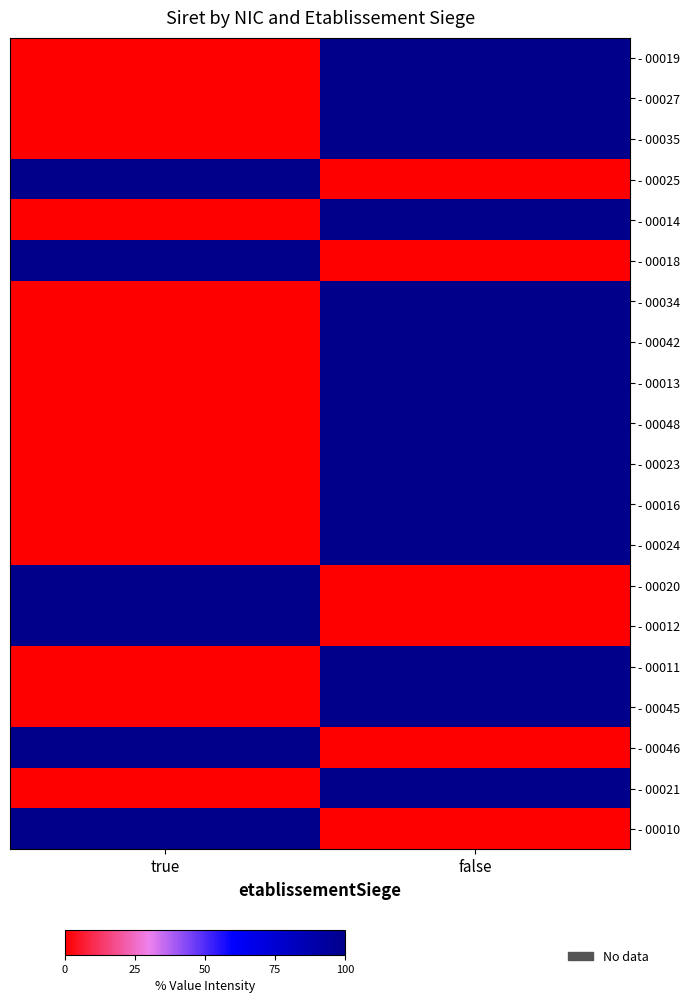

How many data points does each series have?

2